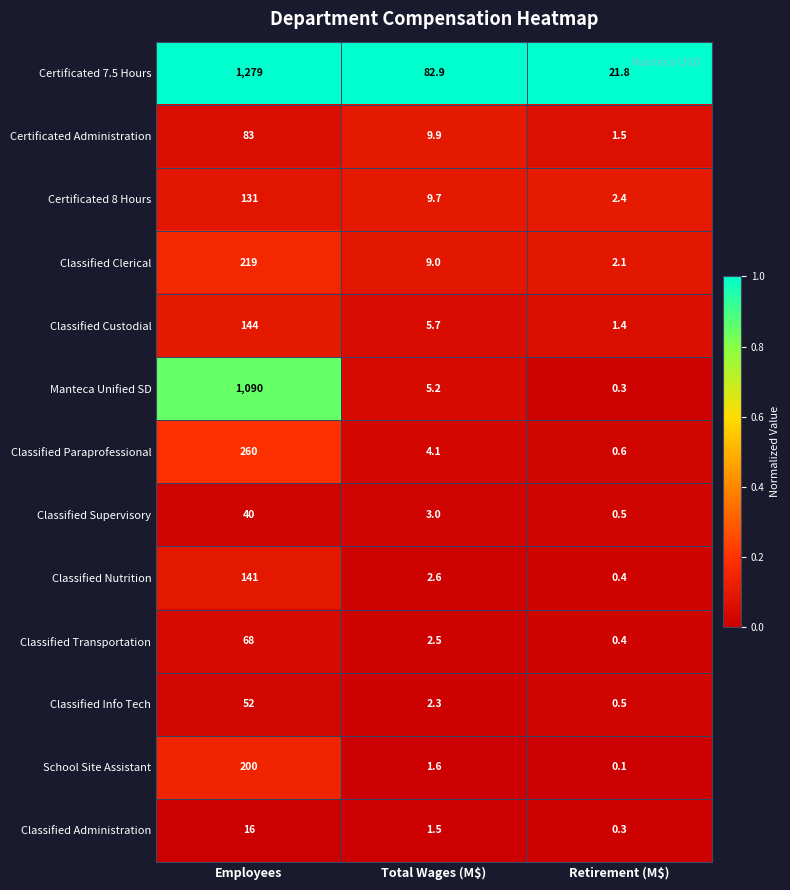

What is the total value across all series at Total Wages (M$)?

140.0